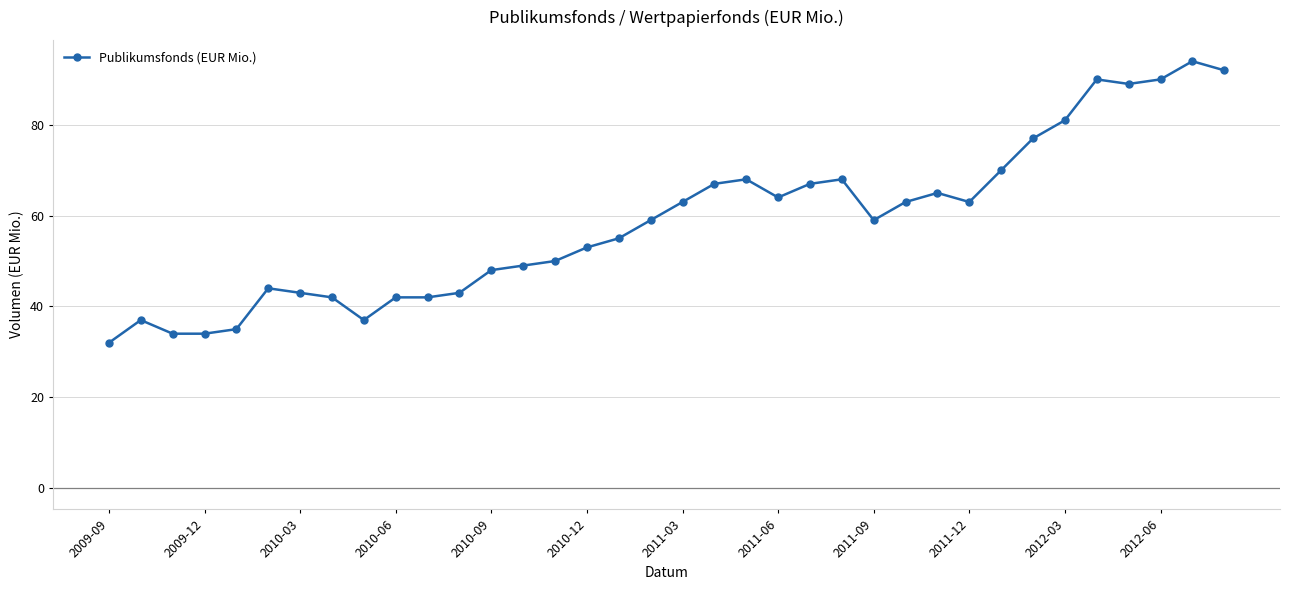

What is the difference between the second highest and minimum values?

60